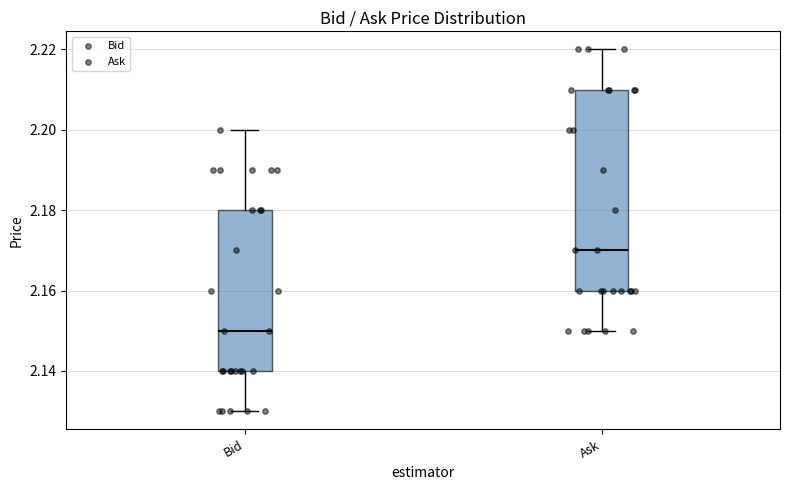

Reading left to right, read every box against the y-axis: the position of its median line, the range the box covers, and the ends of its whiskers. The values are not printed on the chart, so give them approximately, as read against the axis.

Bid: median 2.15, box 2.14 to 2.18, whiskers 2.13 to 2.20
Ask: median 2.17, box 2.16 to 2.21, whiskers 2.15 to 2.22